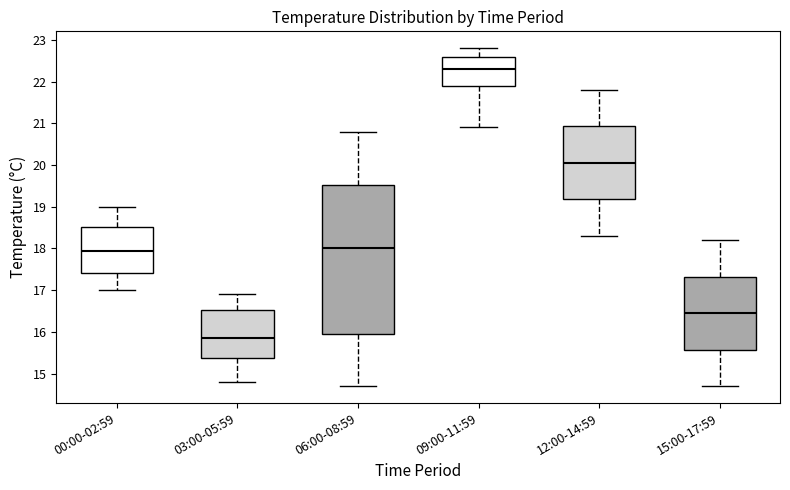

Reading left to right, read every box against the y-axis: the position of its median line, the range the box covers, and the ends of its whiskers. The values are not printed on the chart, so give them approximately, as read against the axis.

00:00-02:59: median 18.0, box 17.4 to 18.5, whiskers 17.0 to 19.0
03:00-05:59: median 15.9, box 15.4 to 16.5, whiskers 14.8 to 16.9
06:00-08:59: median 18.0, box 16.0 to 19.5, whiskers 14.7 to 20.8
09:00-11:59: median 22.3, box 21.9 to 22.6, whiskers 20.9 to 22.8
12:00-14:59: median 20.1, box 19.2 to 20.9, whiskers 18.3 to 21.8
15:00-17:59: median 16.5, box 15.6 to 17.3, whiskers 14.7 to 18.2